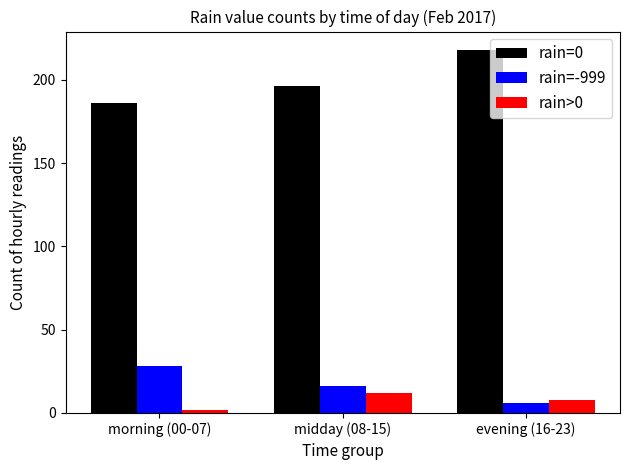

Rank the series by their maximum value, from lowest to highest.

rain>0, rain=-999, rain=0